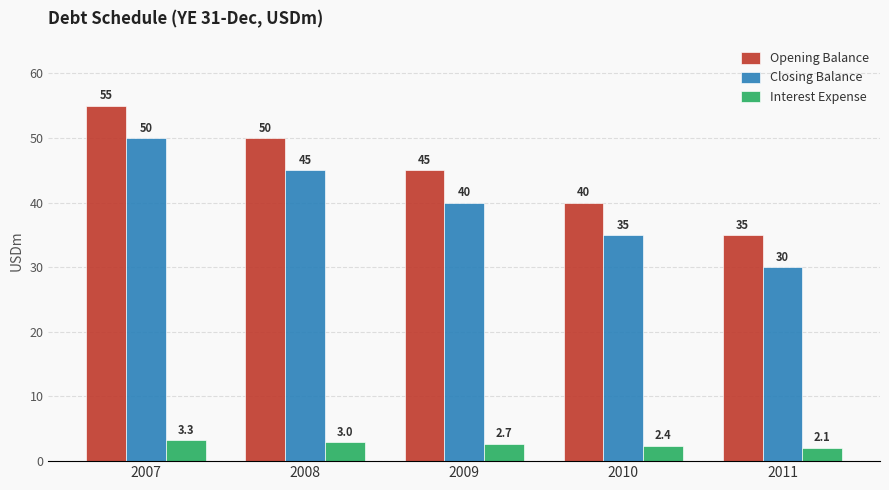

Does the chart contain any negative values?

No